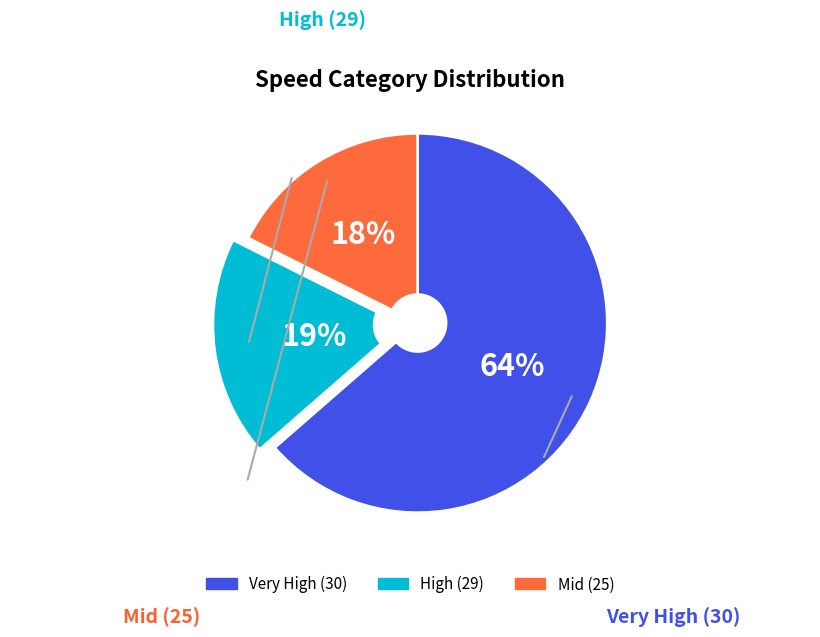

Is there any slice that represents more than half of the pie?

Yes